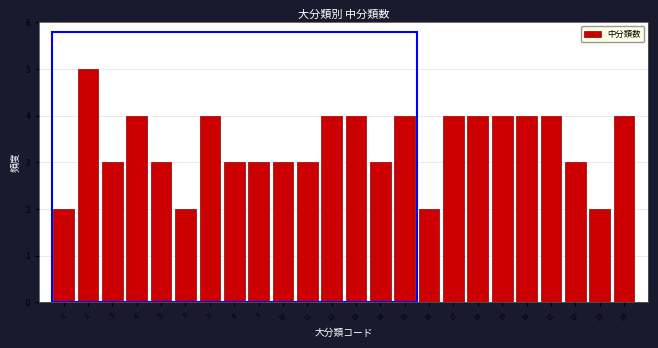

Reading left to right, what are all the values shown in this chart?

1=2	2=5	3=3	4=4	5=3	6=2	7=4	8=3	9=3	10=3	11=3	12=4	13=4	14=3	15=4	16=2	17=4	18=4	19=4	20=4	21=4	22=3	23=2	24=4